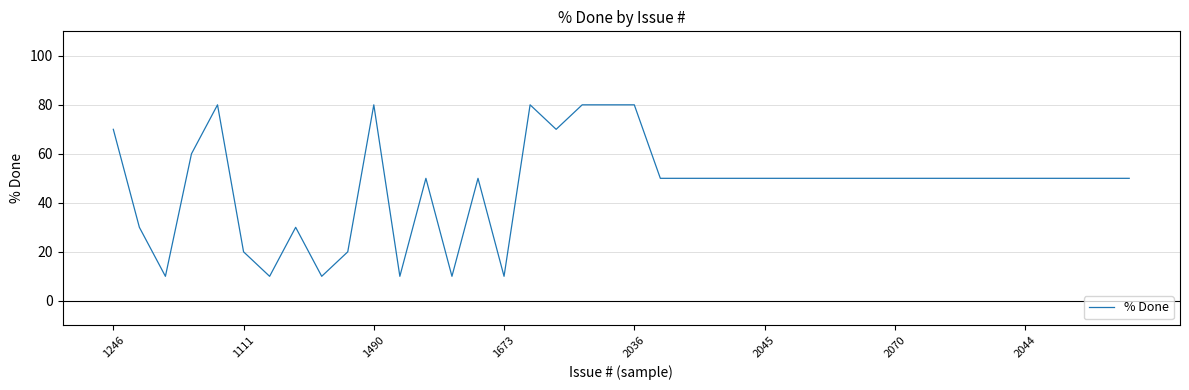

What is the minimum value shown in the chart?

10